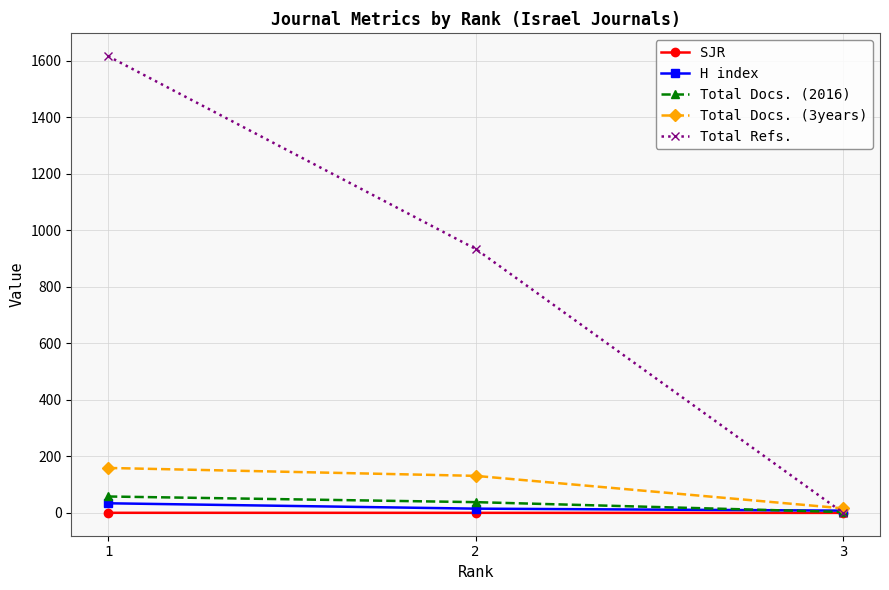

What is the value of the SJR point at the 2nd from the left?

0.2